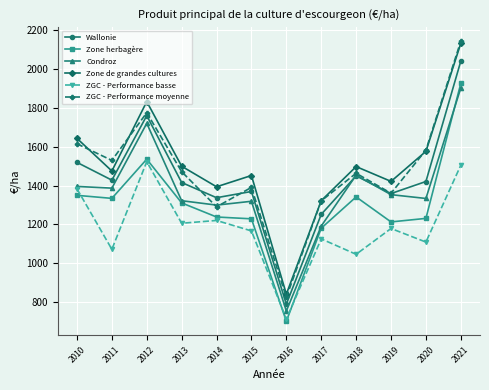

What is the minimum value for Zone herbagère?

701.7